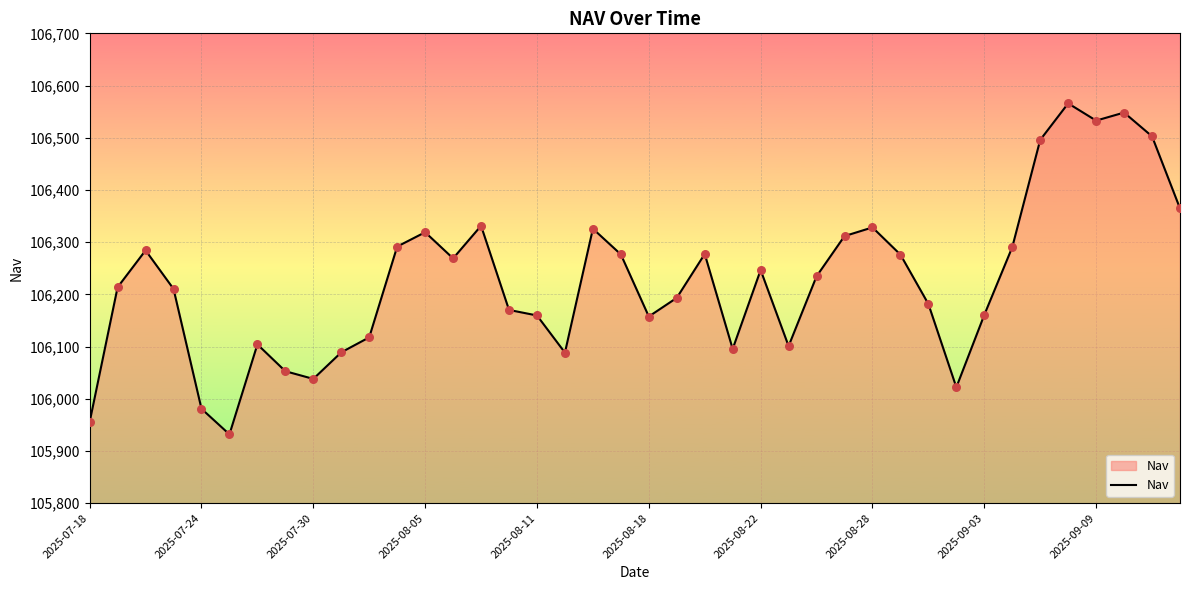

What is the difference between the maximum and minimum values?

634.0